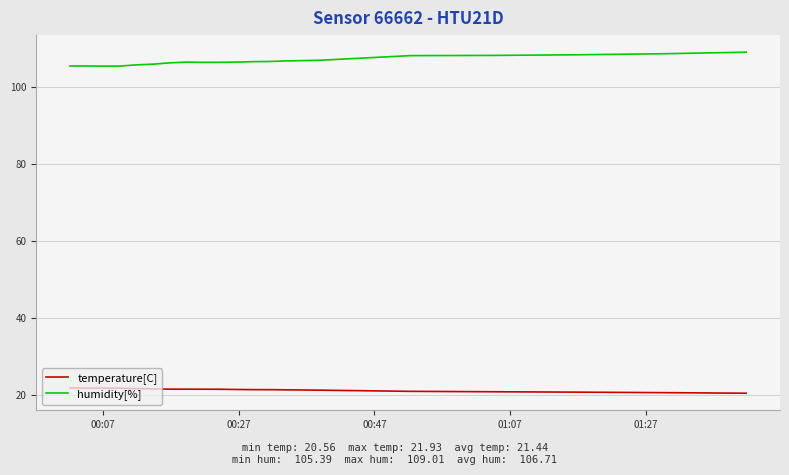

List the series in order of their peak value, lowest first.

temperature[C], humidity[%]